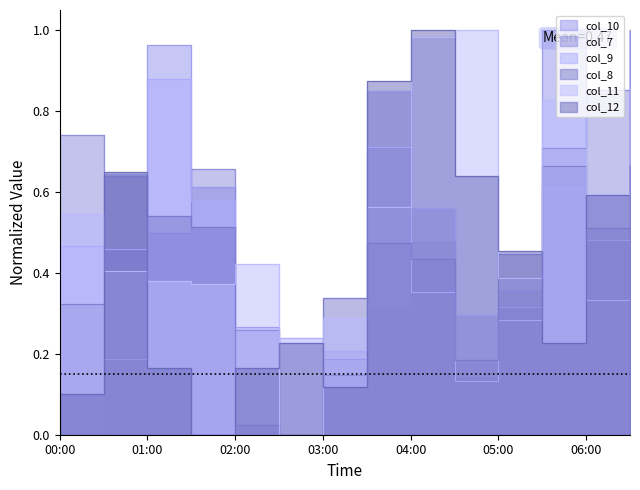

True or false: col_11 has a value of 0.4 at 01:30.

True